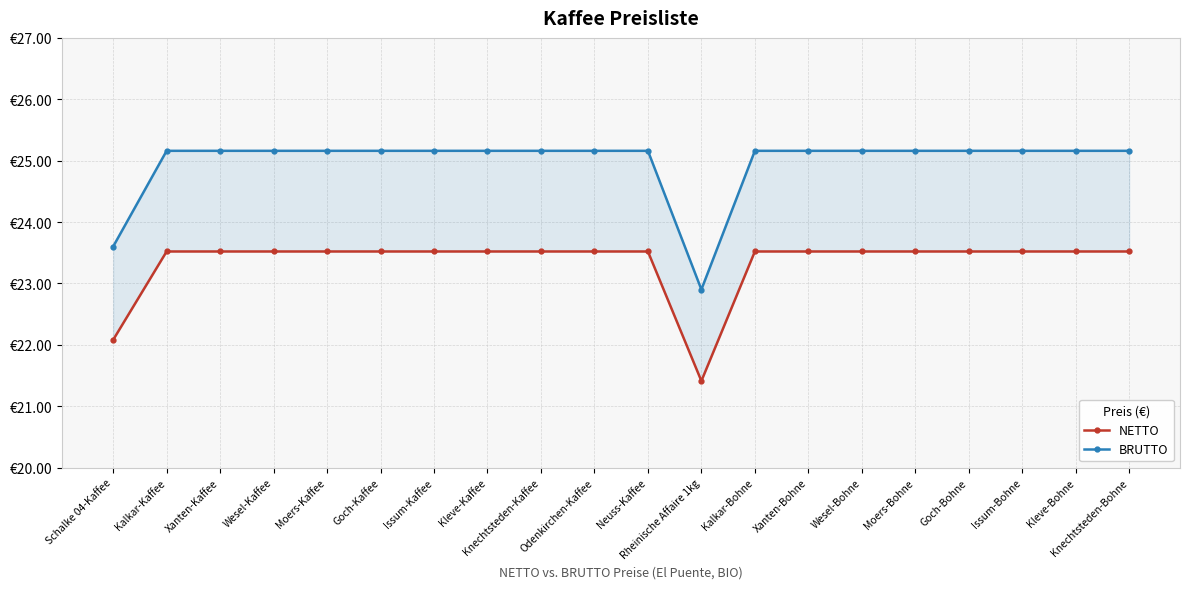

What is the label of the 3rd point from the left?

Xanten-Kaffee